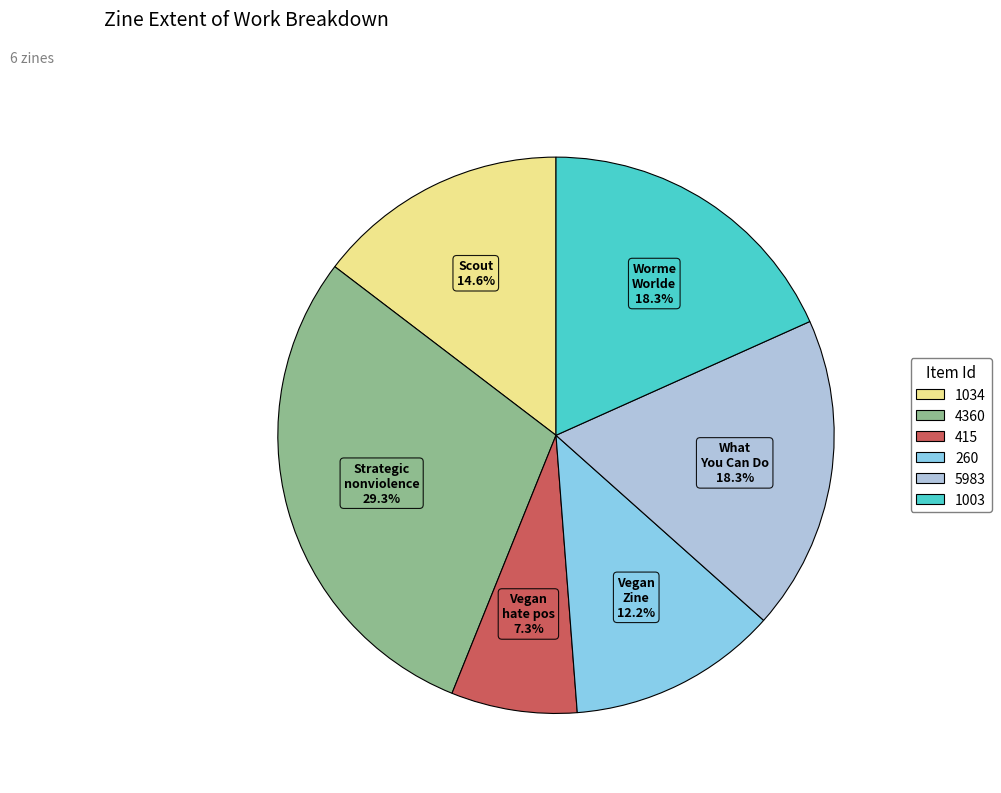

What percentage is the 1003 slice, to the nearest percent?

18%